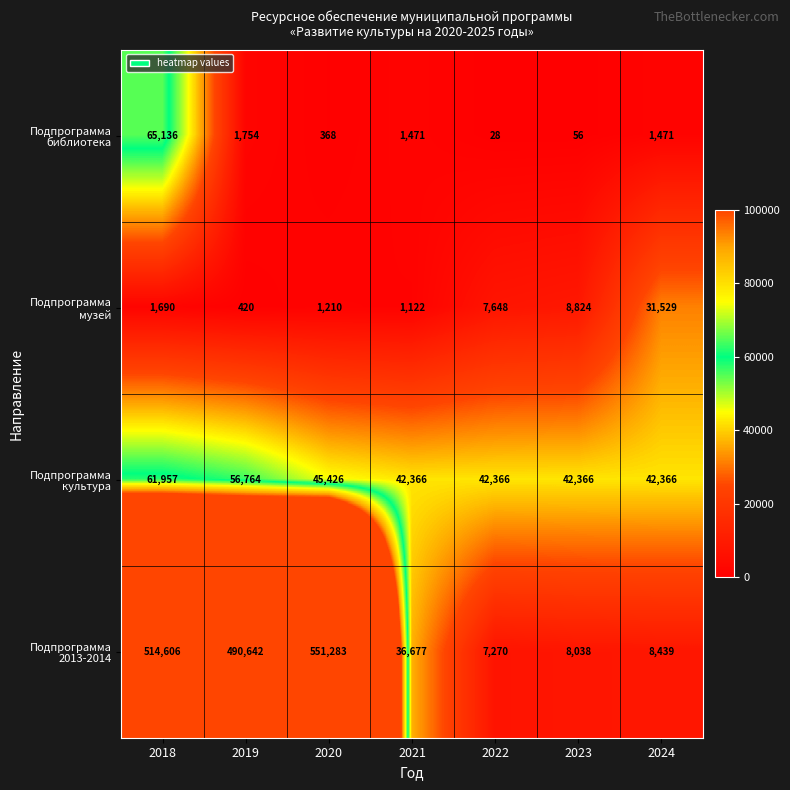

Read the Подпрограмма музей value at 2019.

420